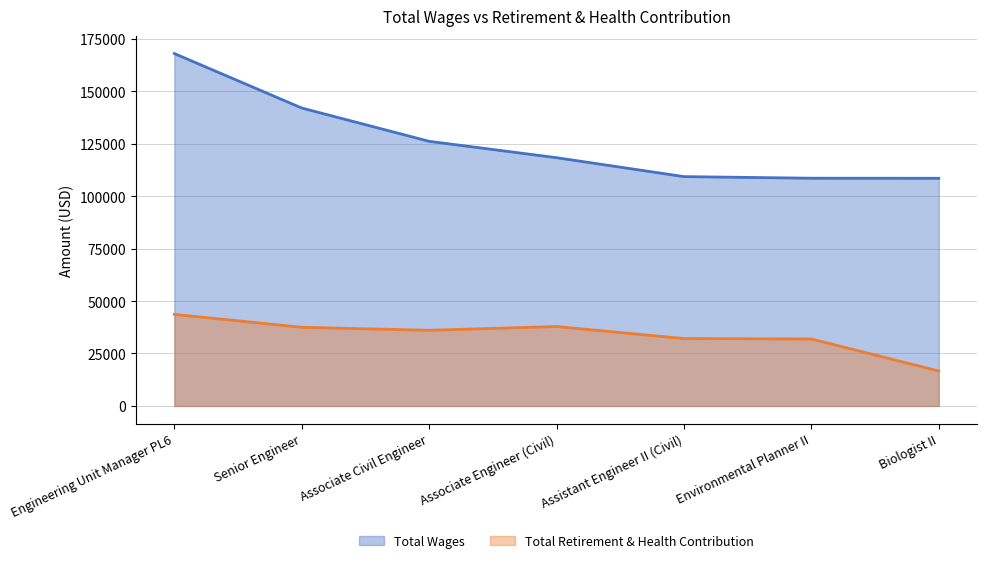

Rank the categories by Total Retirement & Health Contribution value from lowest to highest.

Biologist II, Environmental Planner II, Assistant Engineer II (Civil), Associate Civil Engineer, Senior Engineer, Associate Engineer (Civil), Engineering Unit Manager PL6